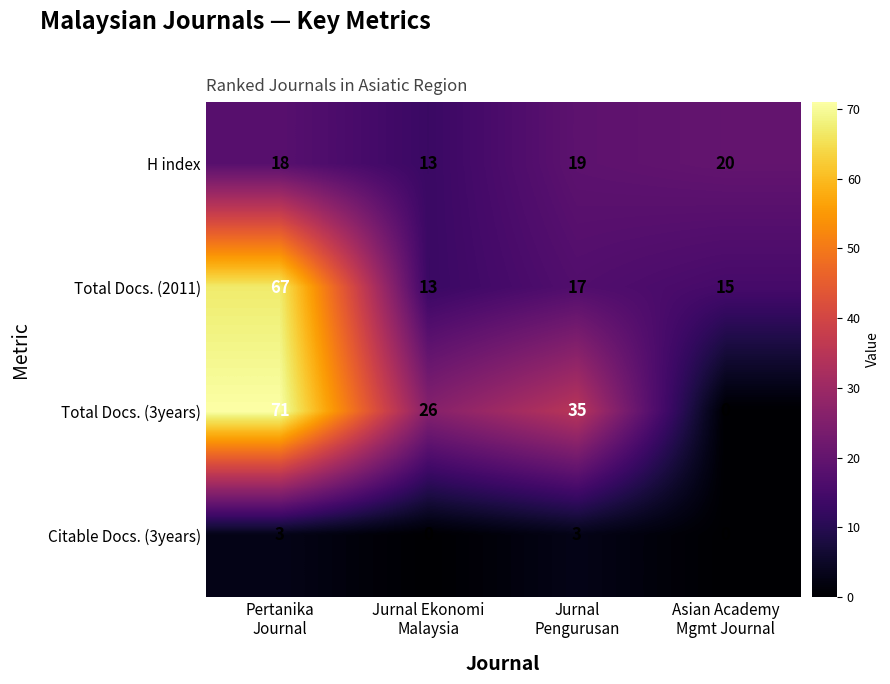

What is the difference between the maximum and minimum values in the Citable Docs. (3years) series?

3